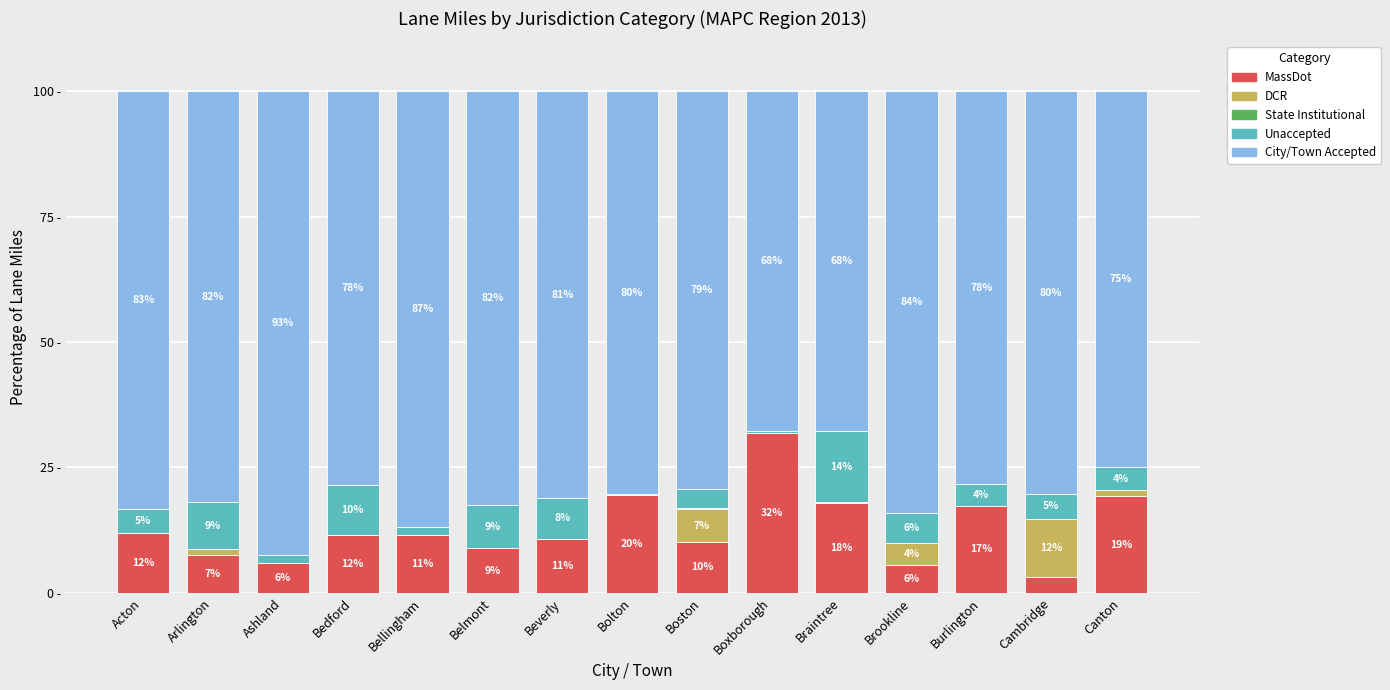

At which label does MassDot first exceed 11?

Acton